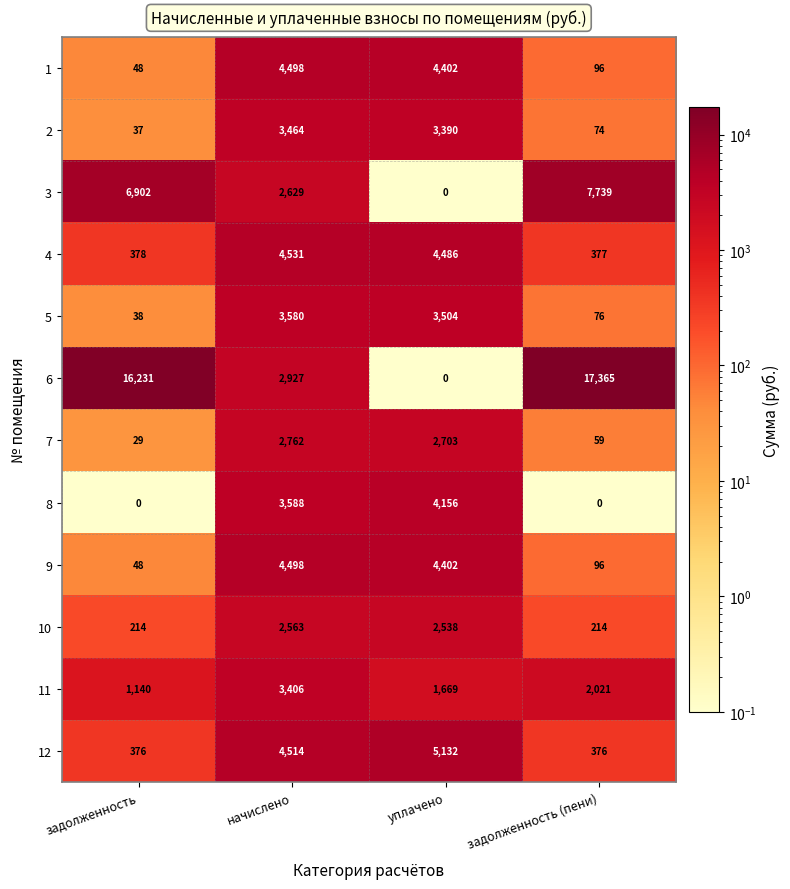

How many categories are shown in the chart?

4